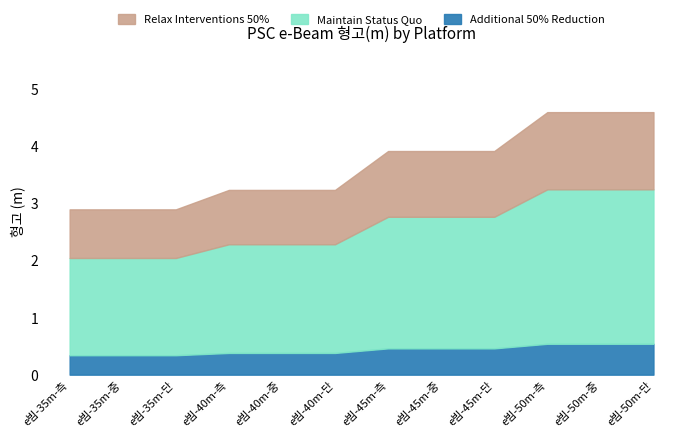

How many data points does each series have?

12